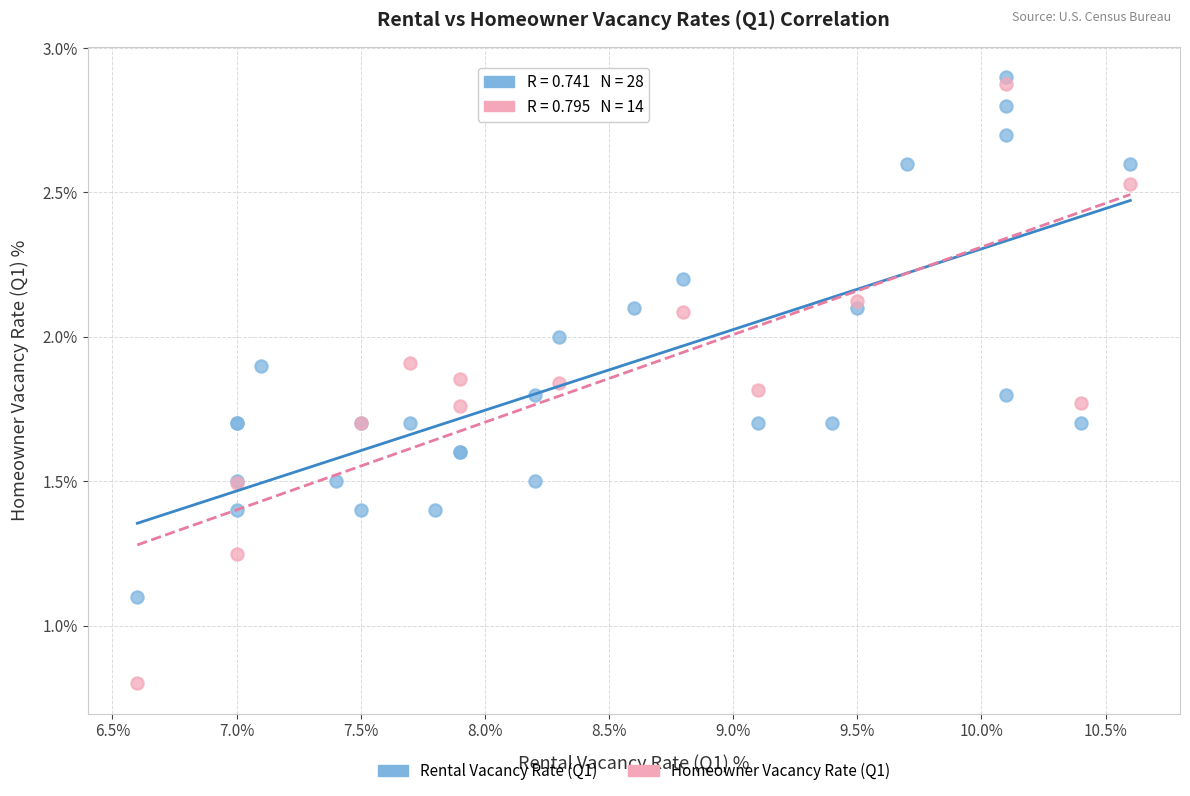

Which series reaches the minimum Y coordinate?

Homeowner Vacancy Rate (Q1)